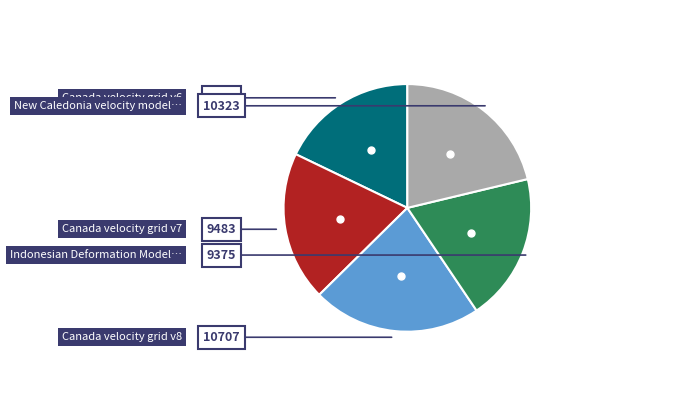

Is there a majority slice in this chart?

No